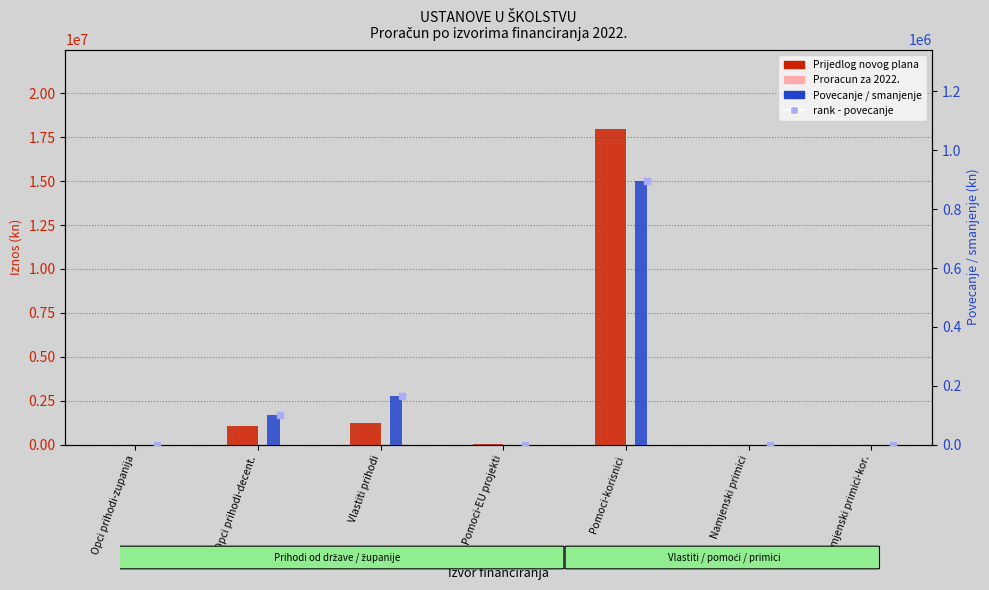

Which series has the largest total across all categories?

Prijedlog novog plana